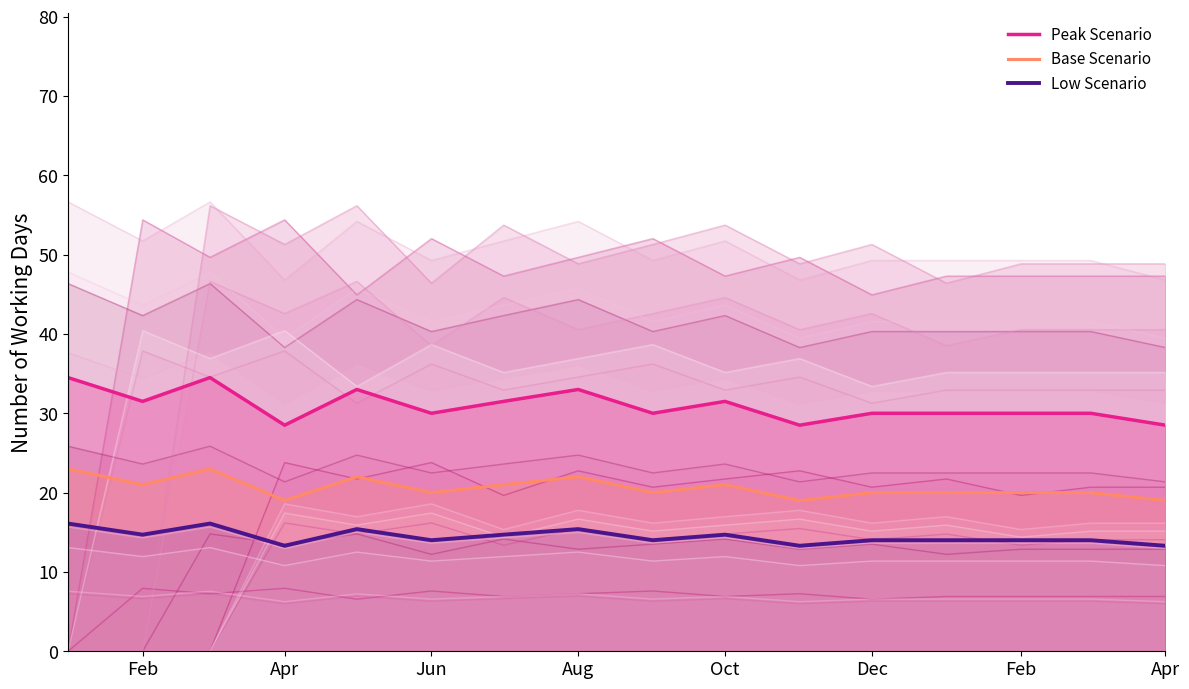

How many interior local peaks does the Peak Scenario series have?

4